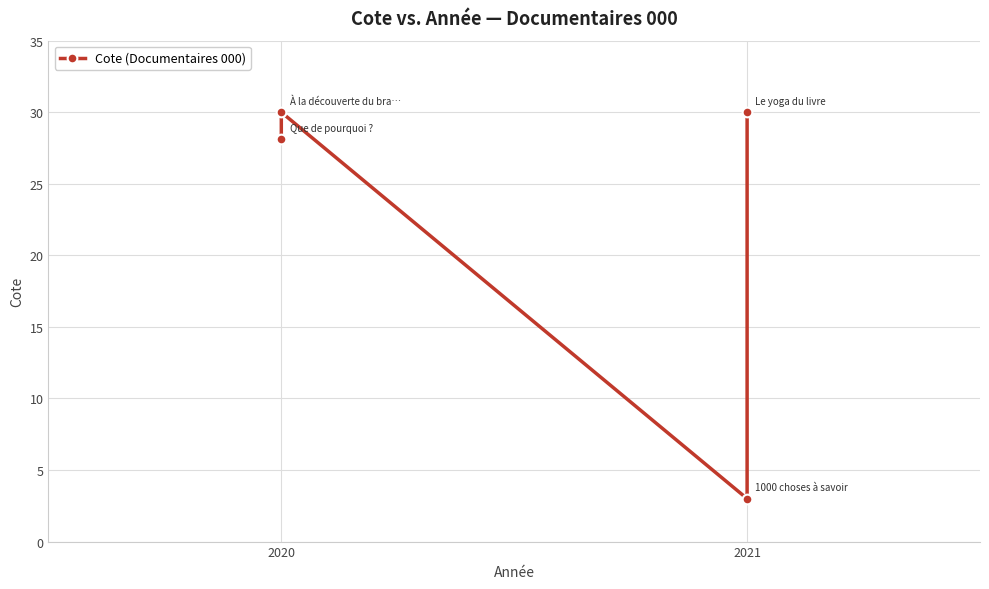

The value at 2020 is 28.1. True or false?

True